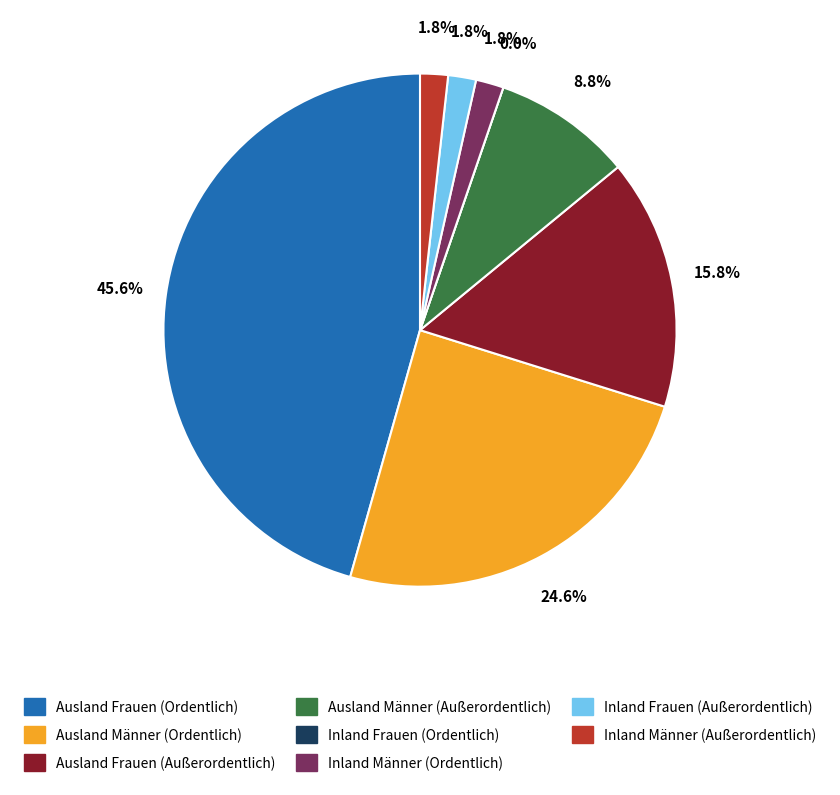

Which category has the biggest portion of the pie?

Ausland Frauen (Ordentlich)